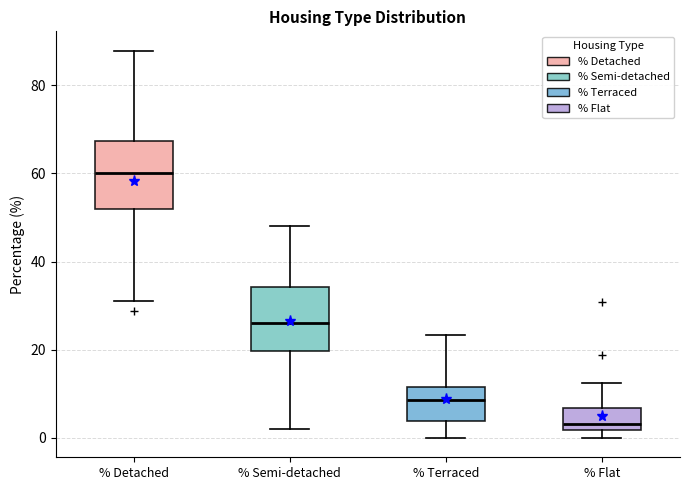

Which box's median line is the lowest?

% Flat